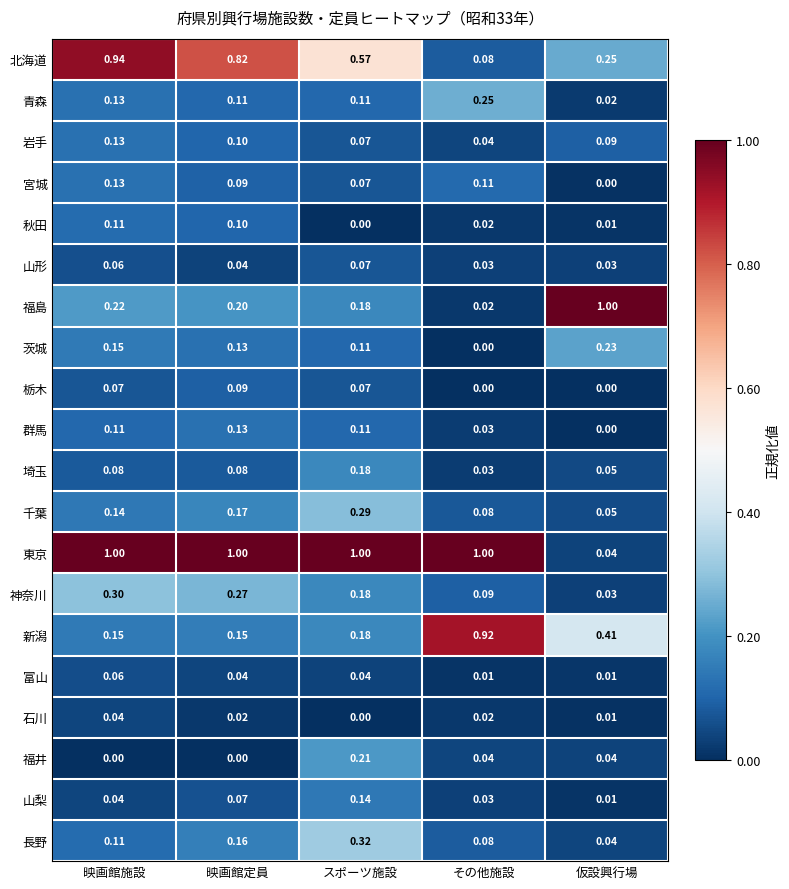

Which series changed the most between 映画館定員 and その他施設?

新潟